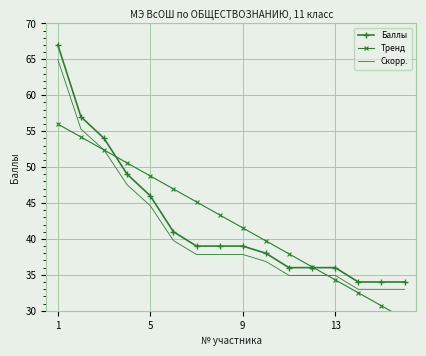

At which category is the sum across all series the highest?

1